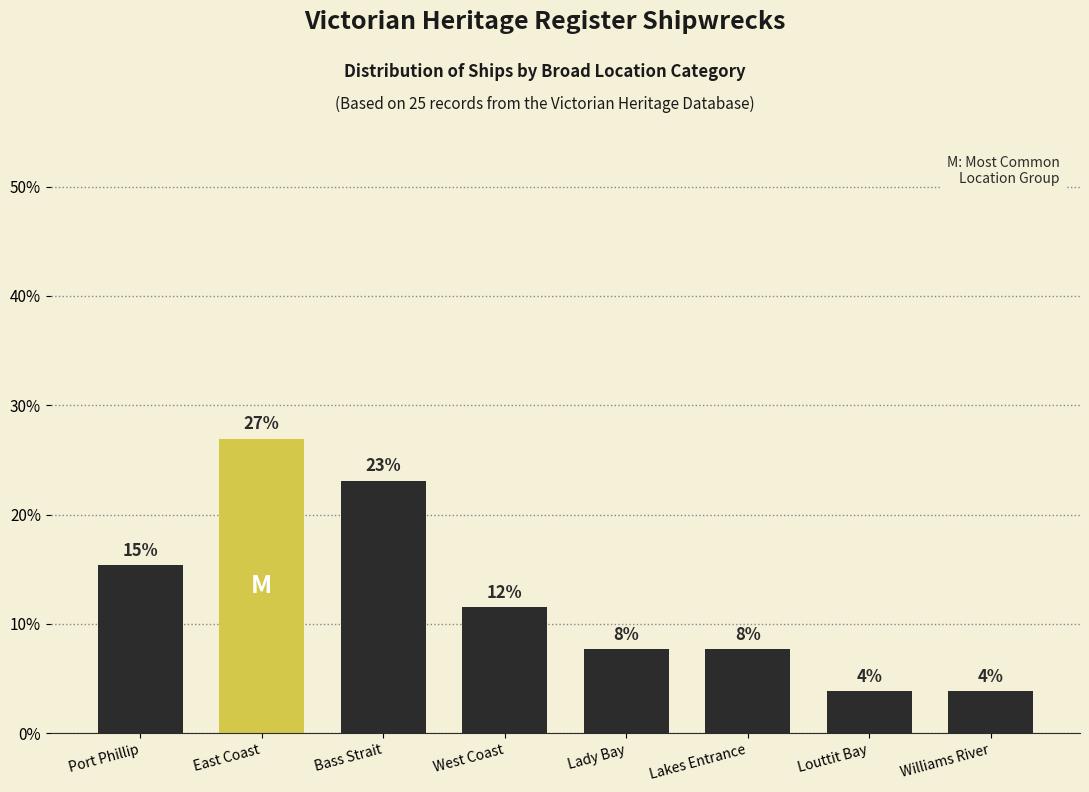

The chart shows a value of 23.1 at Bass Strait. True or false?

True